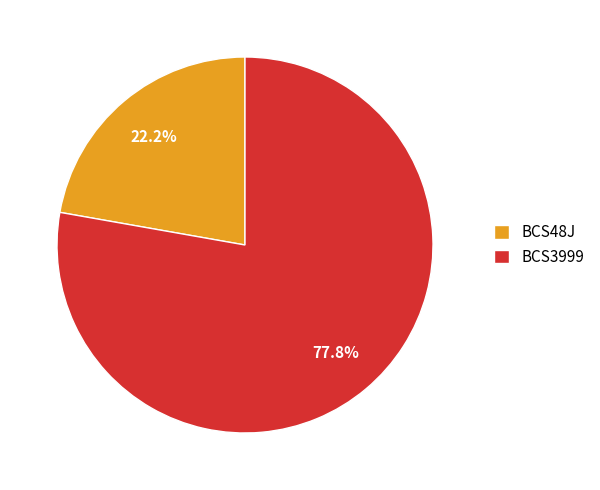

Which slice is the largest?

BCS3999